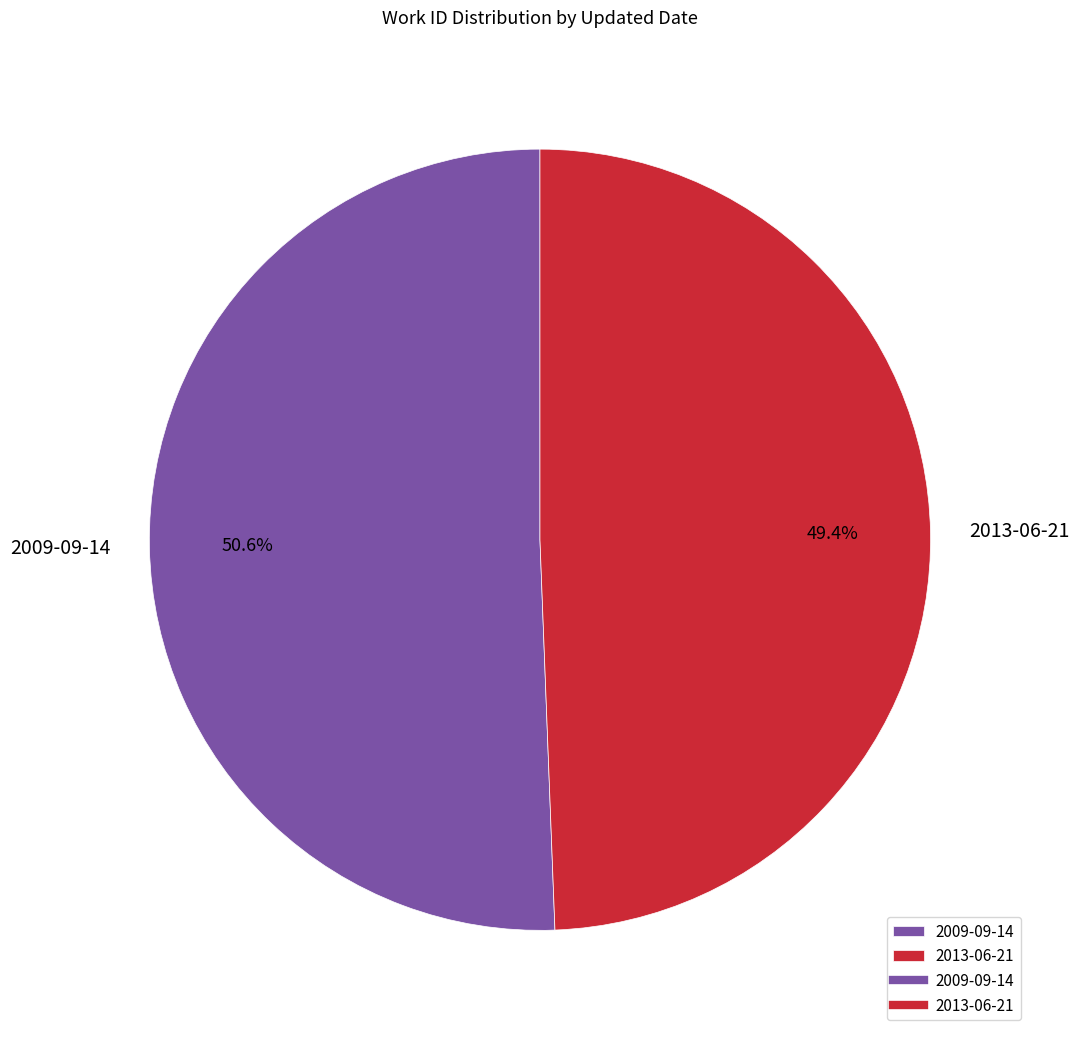

Approximately how many times larger is the value at 2009-09-14 compared to 2013-06-21?

1.0